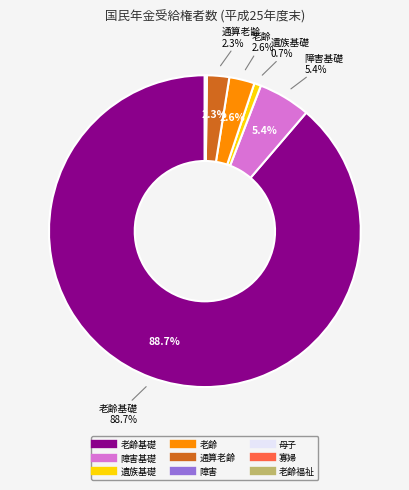

Is there a majority slice in this chart?

Yes